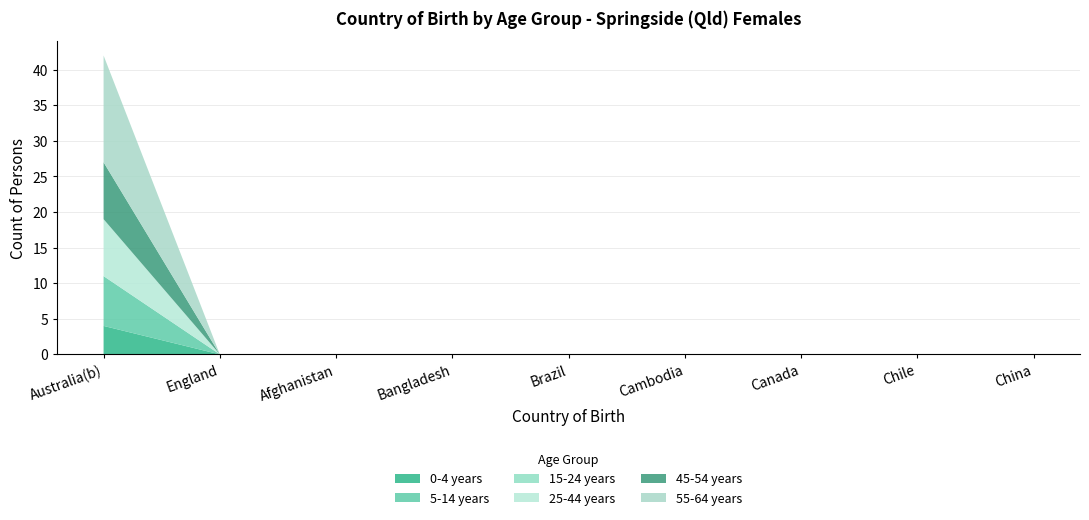

Reading right to left, what are all the values shown in this chart?

0-4 years: 0	0	0	0	0	0	0	0	4
5-14 years: 0	0	0	0	0	0	0	0	7
15-24 years: 0	0	0	0	0	0	0	0	0
25-44 years: 0	0	0	0	0	0	0	0	8
45-54 years: 0	0	0	0	0	0	0	0	8
55-64 years: 0	0	0	0	0	0	0	0	15